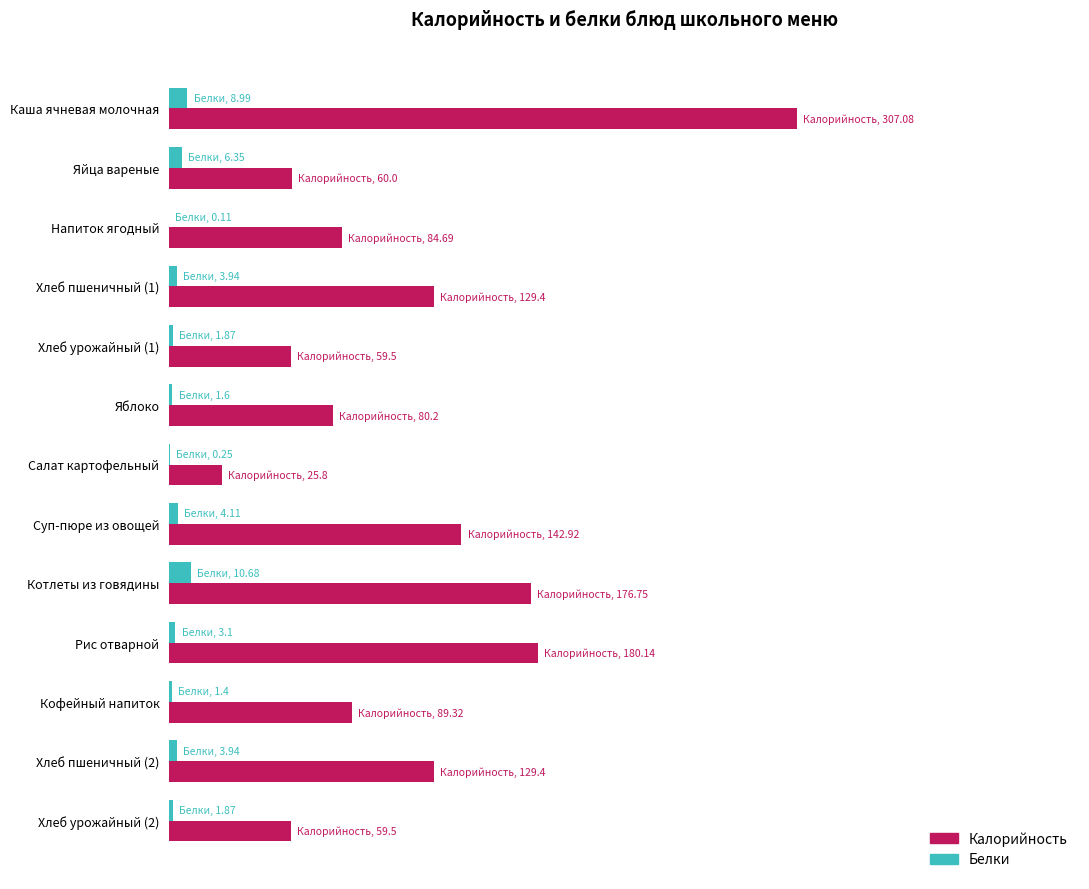

What are all the series names shown in the legend?

Калорийность, Белки